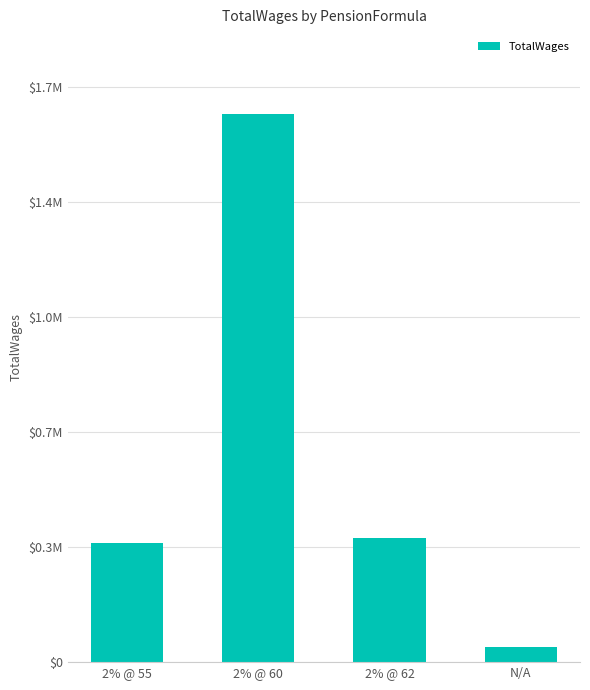

What is the difference between the second highest and second lowest values?

15654